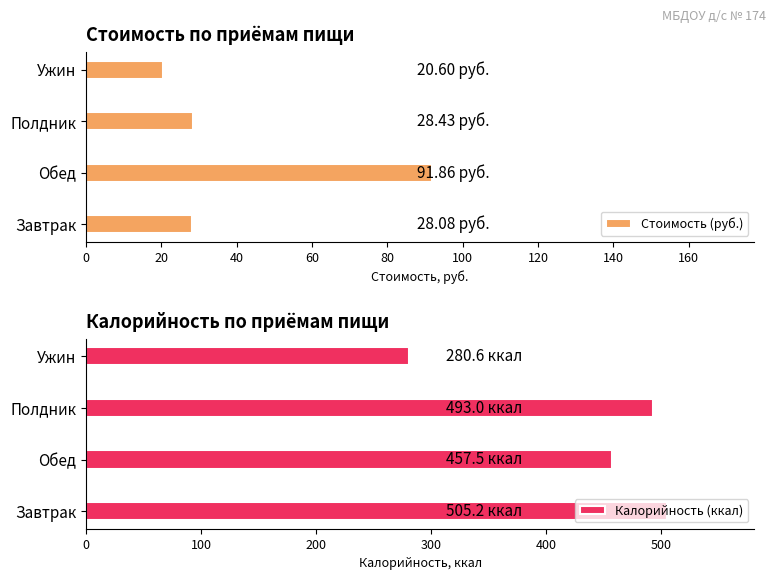

How many data points in Стоимость (руб.) are above 28?

3